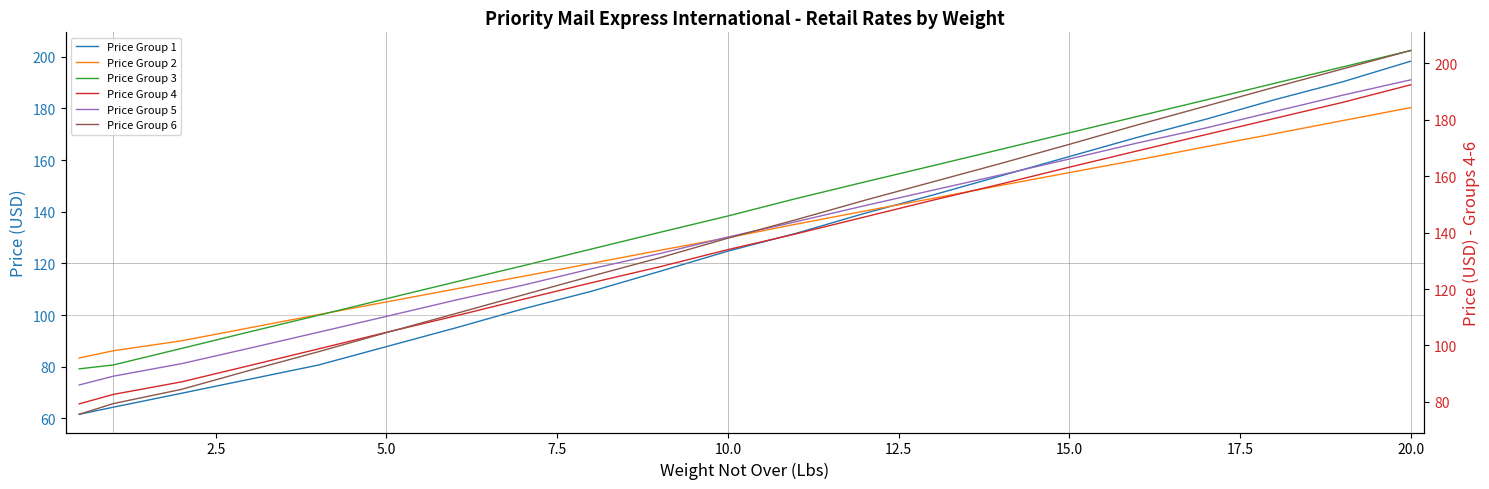

How many lines are shown in the chart?

6